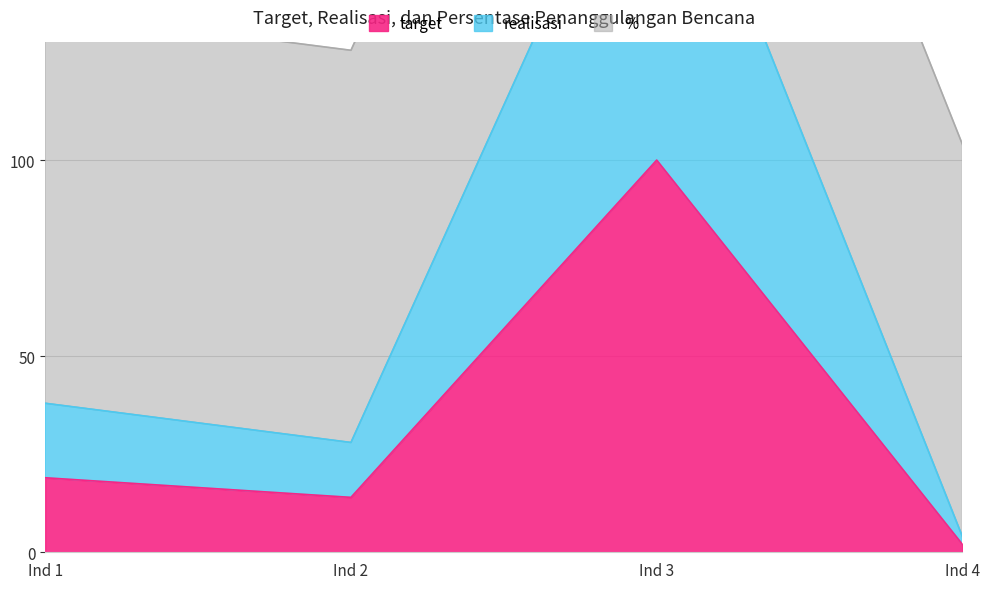

At which category does target reach its first local peak?

Ind 3